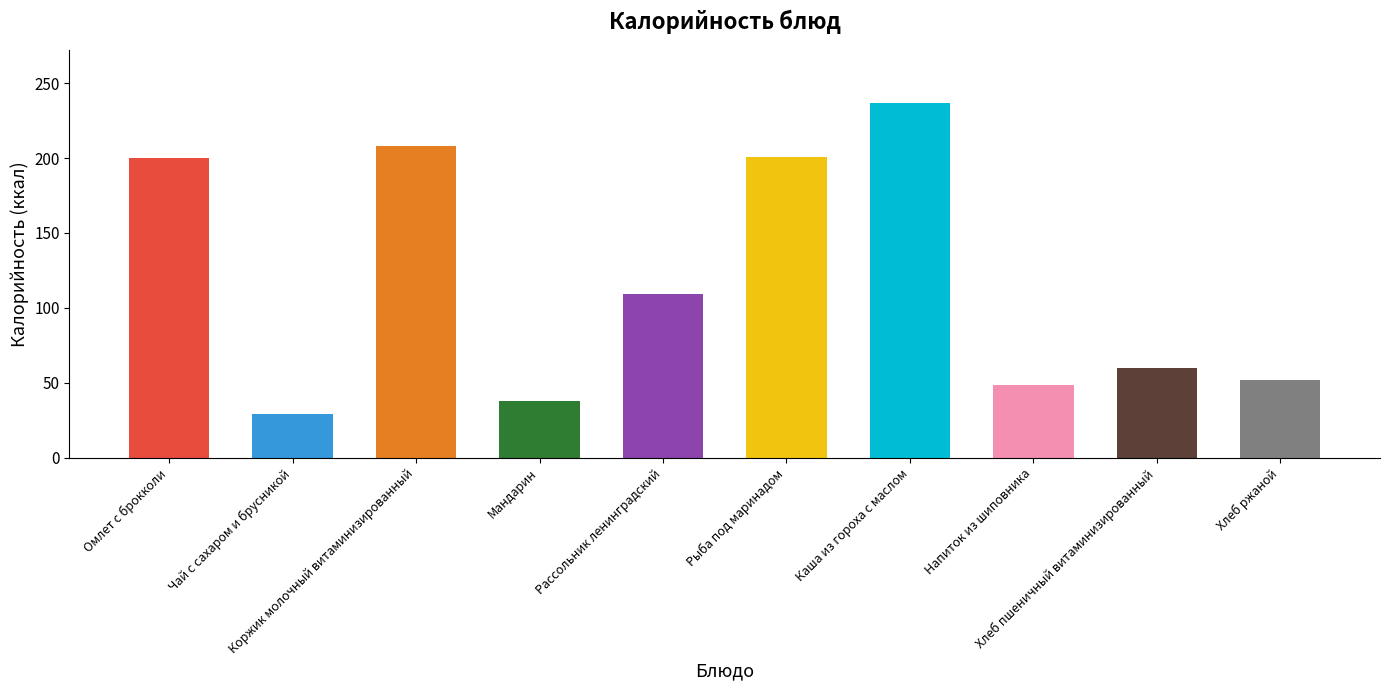

Does the chart contain stacked bars?

No